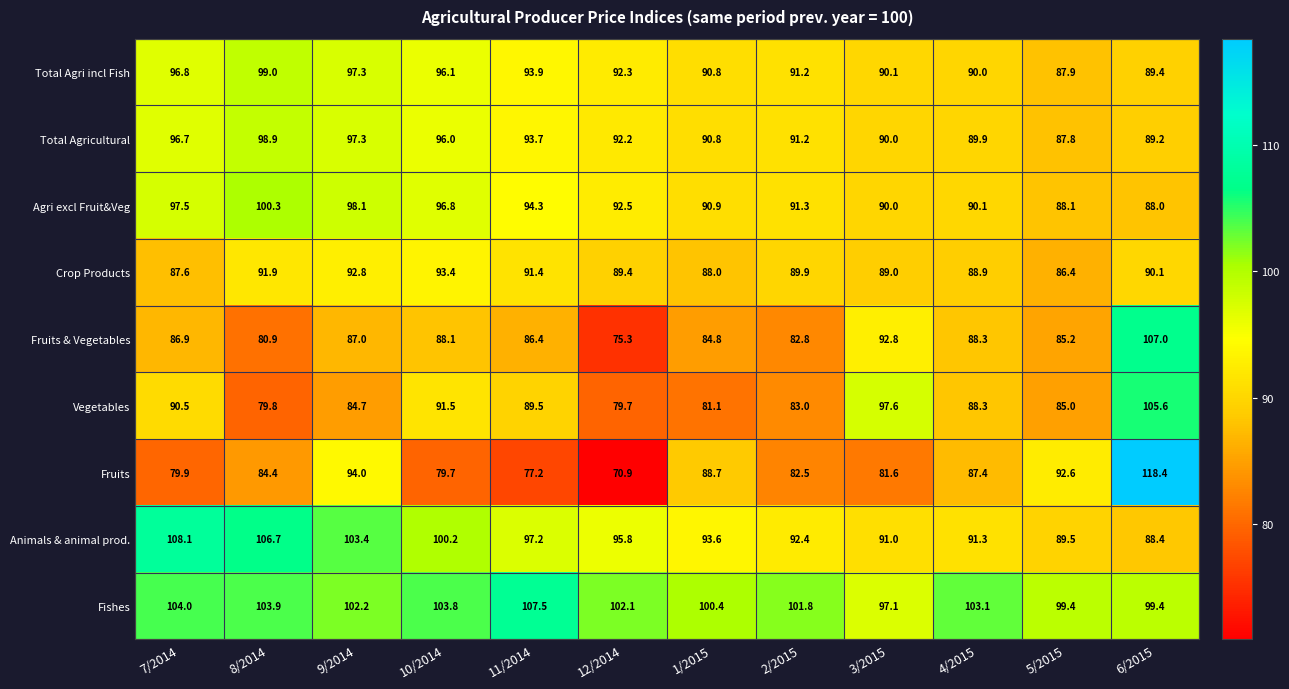

Rank the series by their maximum value, from highest to lowest.

Fruits, Animals & animal prod., Fishes, Fruits & Vegetables, Vegetables, Agri excl Fruit&Veg, Total Agri incl Fish, Total Agricultural, Crop Products